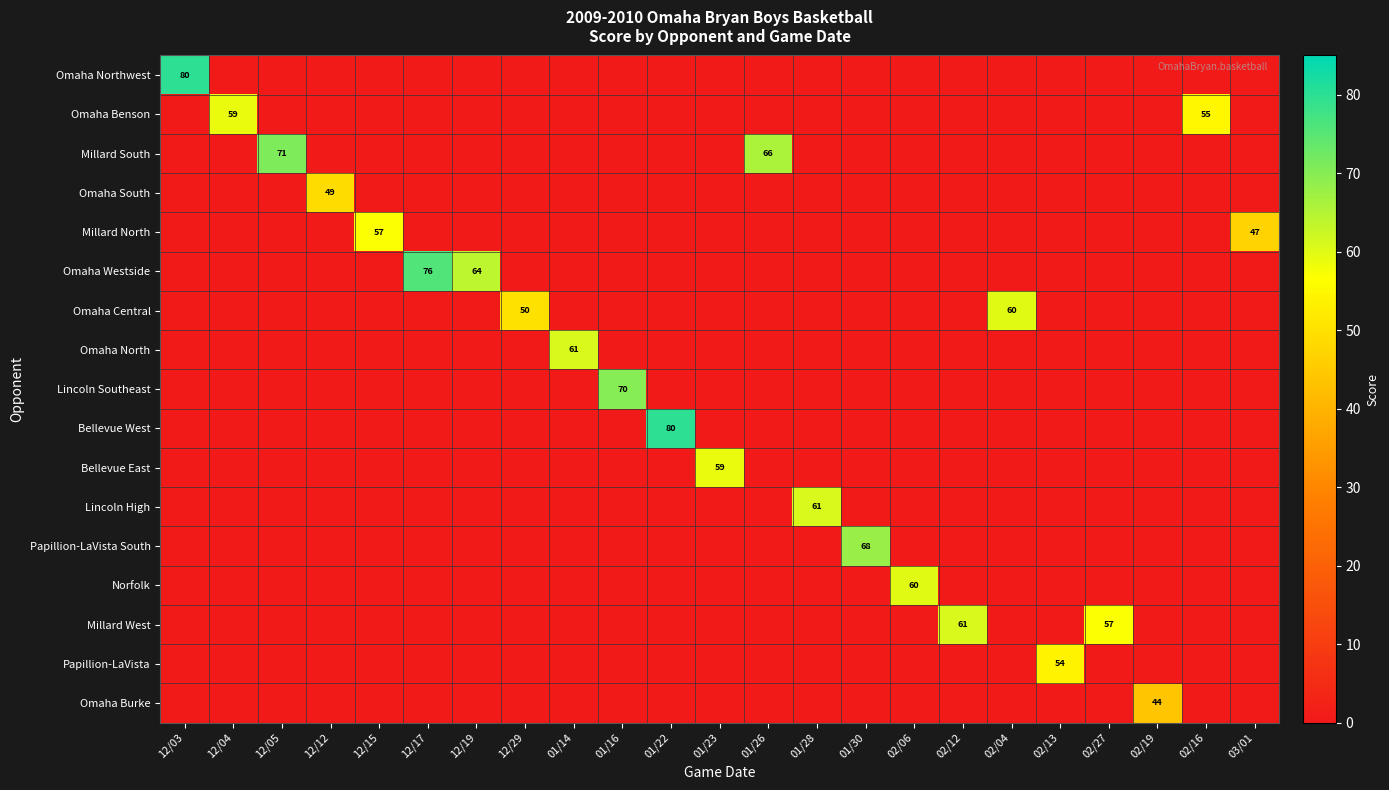

Is it true that Omaha Central equals 50 at 12/29?

True